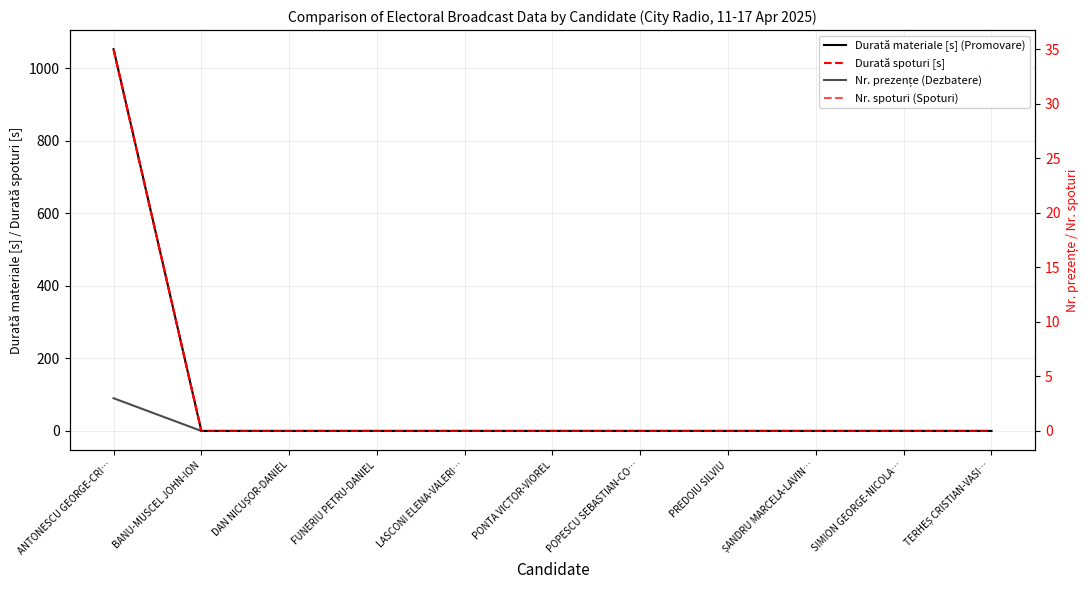

Rank the series by their maximum value, from lowest to highest.

Nr. prezențe (Dezbatere), Nr. spoturi (Spoturi), Durată spoturi [s], Durată materiale [s] (Promovare)